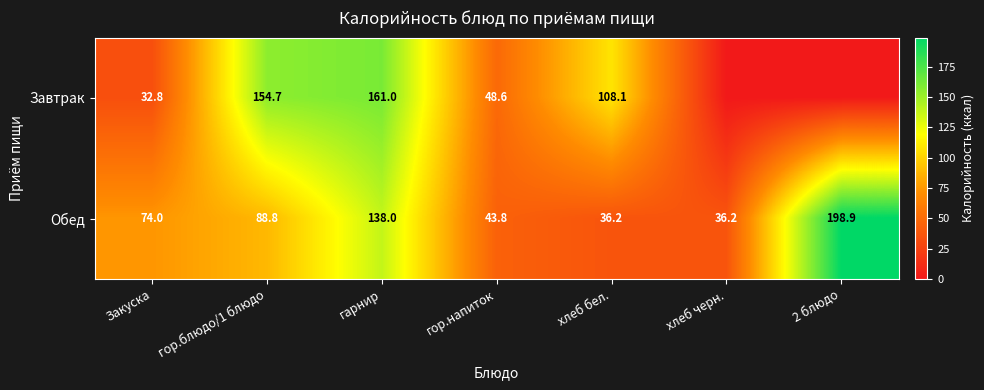

Between хлеб черн. and гор.блюдо/1 блюдо, which is larger?

гор.блюдо/1 блюдо